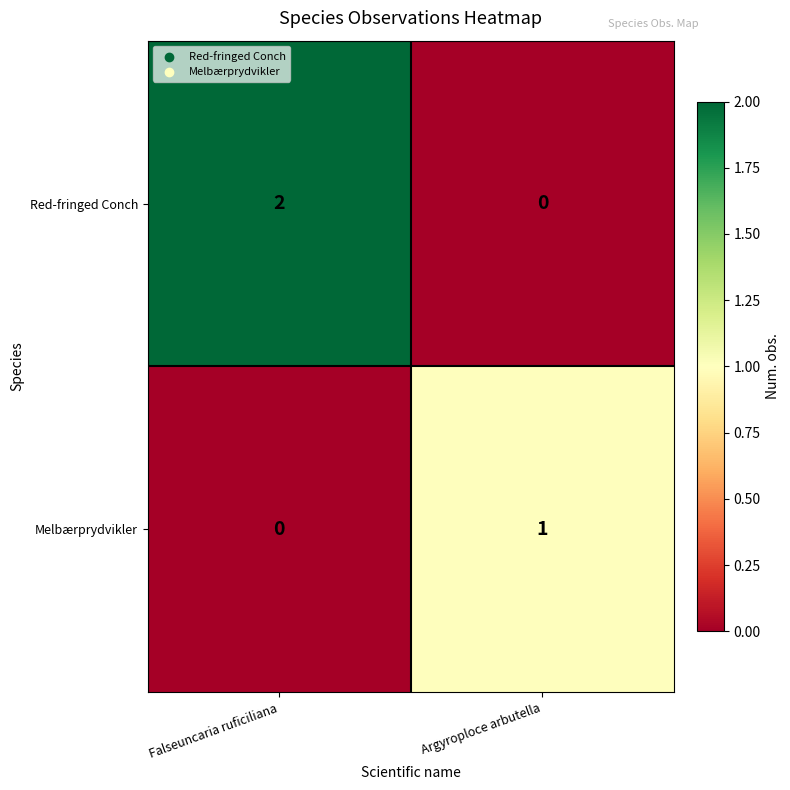

Which category has the highest value in the Melbærprydvikler series?

Argyroploce arbutella